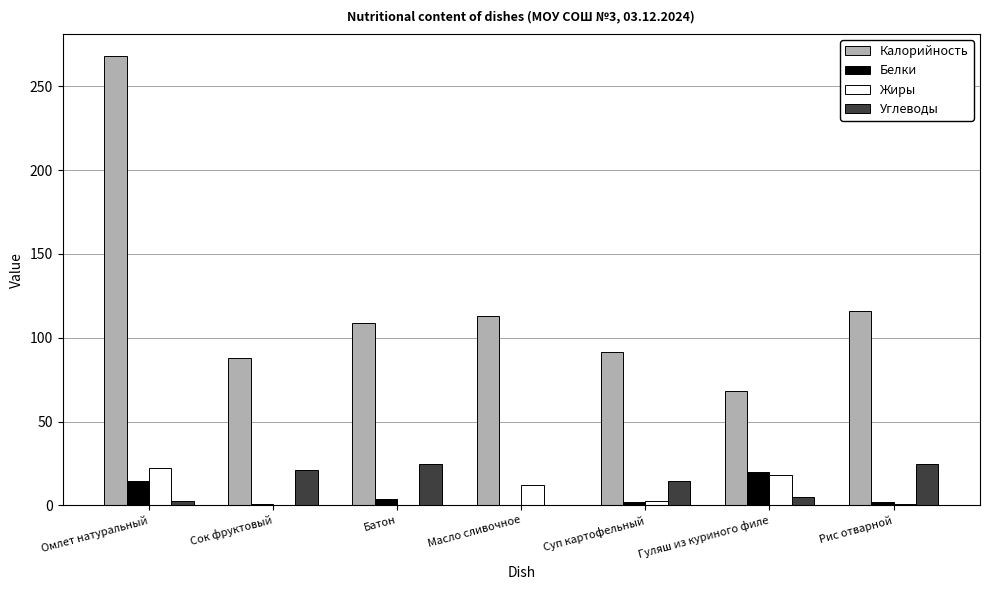

Which series has the largest total across all categories?

Калорийность